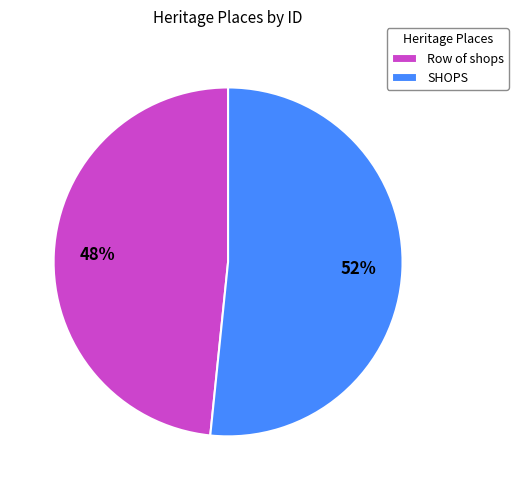

How many segments does this pie chart have?

2